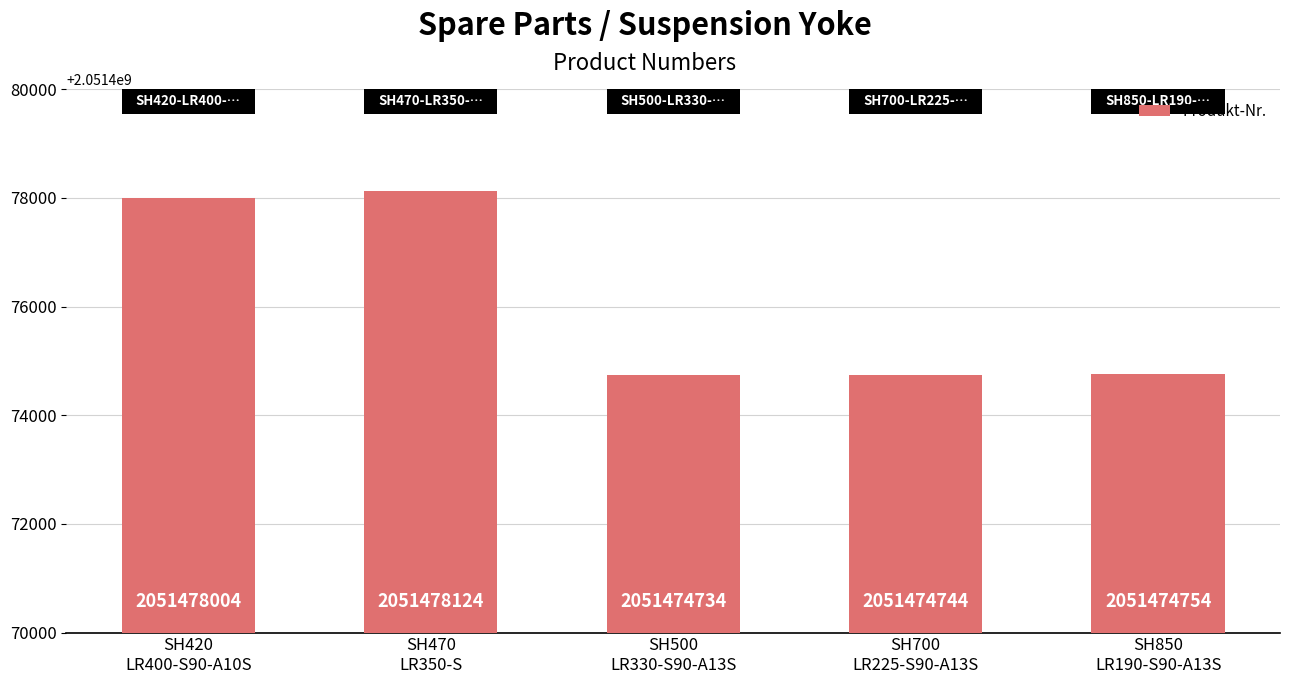

What is the change in value from SH500
LR330-S90-A13S to SH850
LR190-S90-A13S?

+20